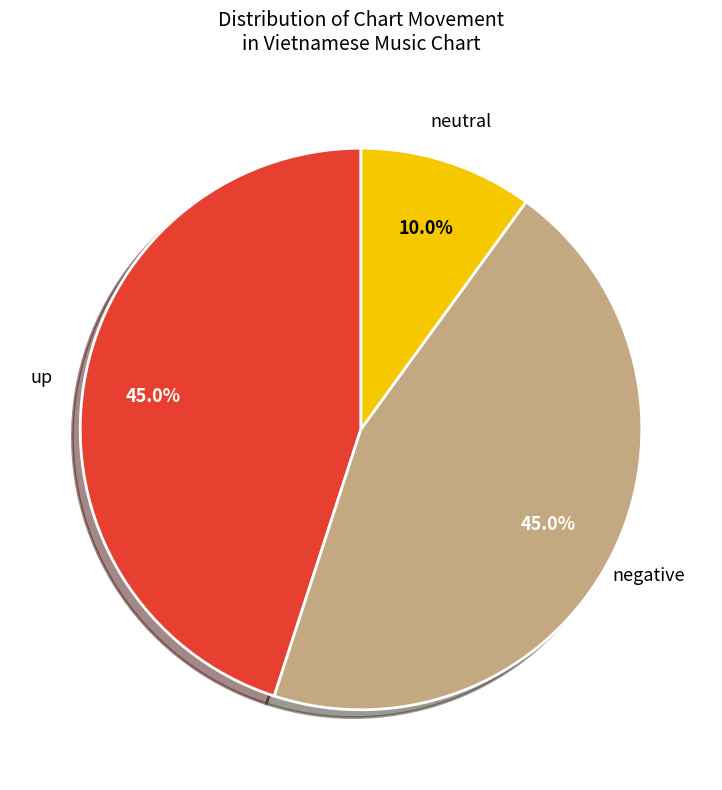

Does any single category account for the majority?

No